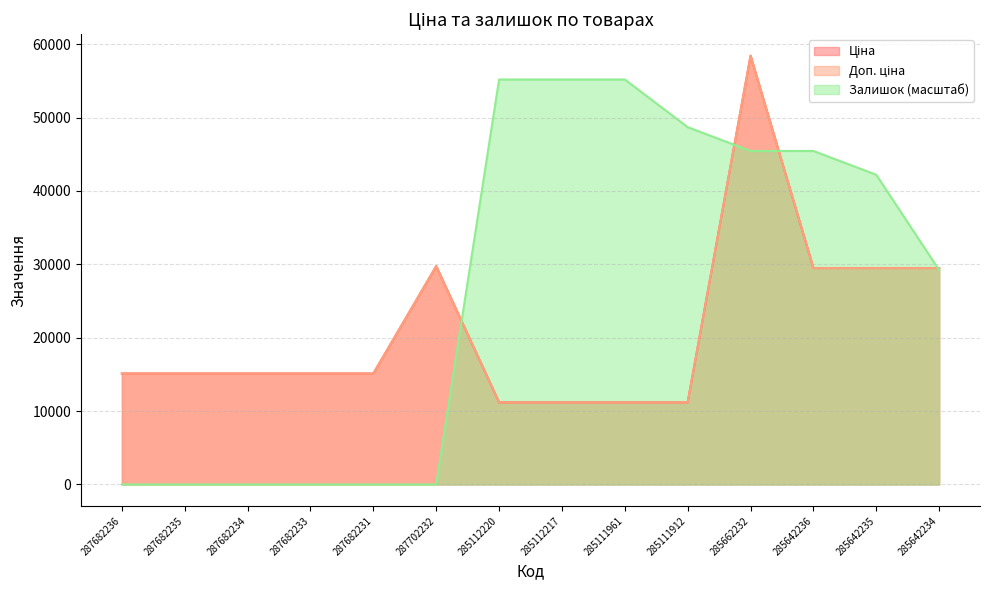

Is the value of Ціна at 287682231 greater than the value of Залишок at 285111912?

No